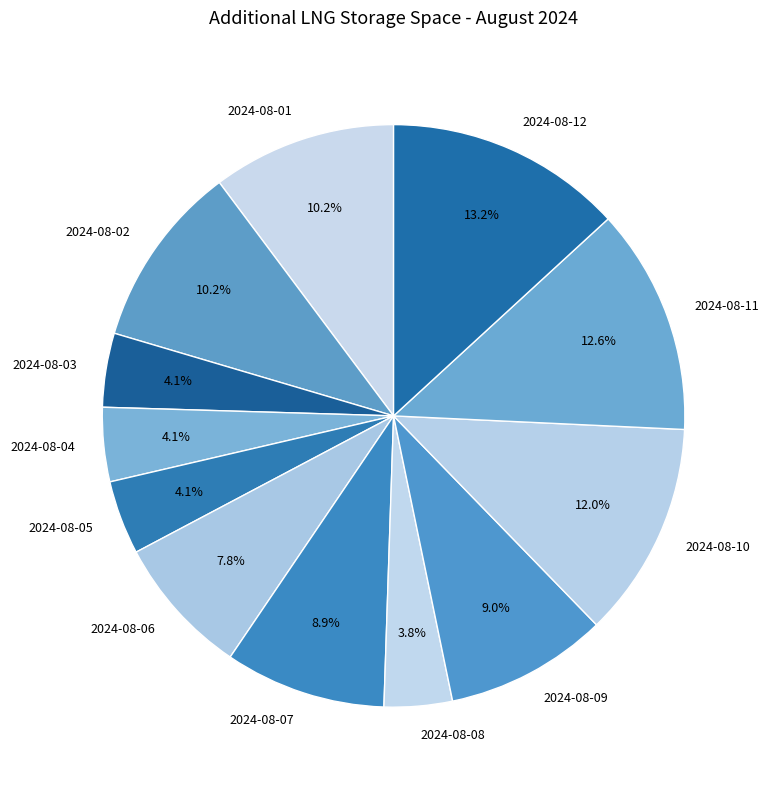

Is it true that 2024-08-07 is 9% of the pie?

True